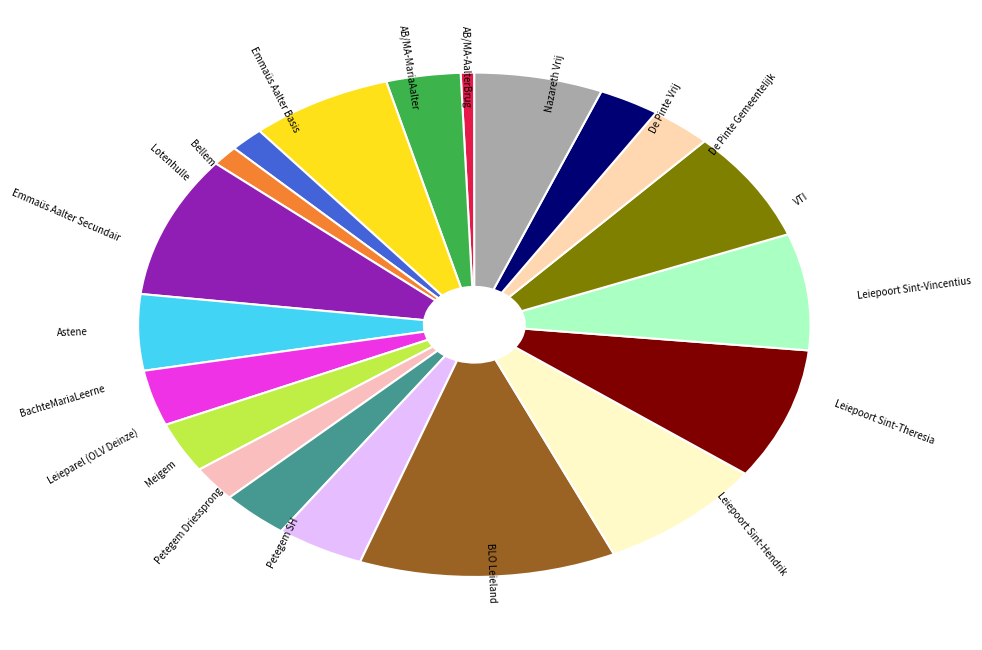

Which category has the smallest portion of the pie?

AB/MA-AalterBrug